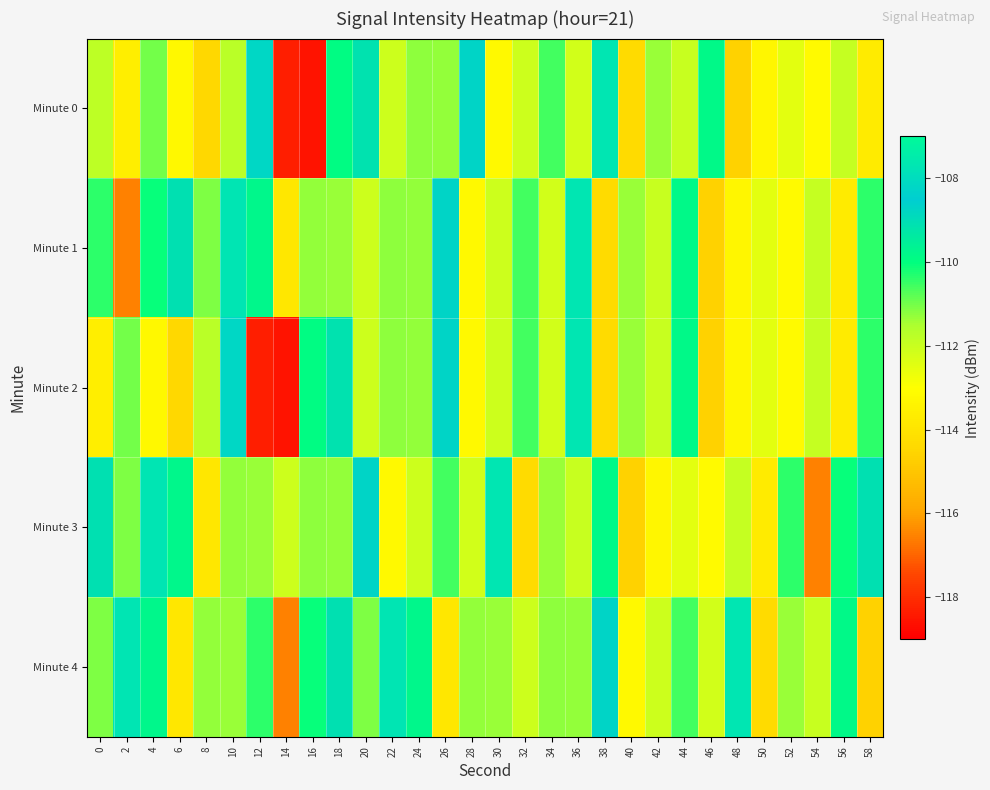

Reading right to left, transcribe all the data shown in this chart.

Minute 0: 58=-113.7	56=-112.0	54=-113.2	52=-112.5	50=-113.3	48=-114.6	46=-109.8	44=-112.0	42=-111.3	40=-114.4	38=-107.7	36=-112.2	34=-110.6	32=-112.1	30=-113.2	28=-108.7	26=-111.3	24=-111.2	22=-112.1	20=-109.1	18=-109.9	16=-118.5	14=-118.3	12=-108.2	10=-111.8	8=-114.4	6=-113.2	4=-111.0	2=-113.6	0=-111.8
Minute 1: 58=-110.4	56=-113.7	54=-112.0	52=-113.2	50=-112.5	48=-113.3	46=-114.6	44=-109.8	42=-112.0	40=-111.3	38=-114.4	36=-107.7	34=-112.2	32=-110.6	30=-112.1	28=-113.2	26=-108.7	24=-111.3	22=-111.2	20=-112.1	18=-111.4	16=-111.3	14=-113.9	12=-109.8	10=-107.7	8=-111.1	6=-109.1	4=-110.1	2=-116.5	0=-110.4
Minute 2: 58=-110.4	56=-113.7	54=-112.0	52=-113.2	50=-112.5	48=-113.3	46=-114.6	44=-109.8	42=-112.0	40=-111.3	38=-114.4	36=-107.7	34=-112.2	32=-110.6	30=-112.1	28=-113.2	26=-108.7	24=-111.3	22=-111.2	20=-112.1	18=-109.1	16=-109.9	14=-118.5	12=-118.3	10=-108.2	8=-111.8	6=-114.4	4=-113.2	2=-111.0	0=-113.6
Minute 3: 58=-109.1	56=-110.1	54=-116.5	52=-110.4	50=-113.7	48=-112.0	46=-113.2	44=-112.5	42=-113.3	40=-114.6	38=-109.8	36=-112.0	34=-111.3	32=-114.4	30=-107.7	28=-112.2	26=-110.6	24=-112.1	22=-113.2	20=-108.7	18=-111.3	16=-111.2	14=-112.1	12=-111.4	10=-111.3	8=-113.9	6=-109.8	4=-107.7	2=-111.1	0=-109.1
Minute 4: 58=-114.6	56=-109.8	54=-112.0	52=-111.3	50=-114.4	48=-107.7	46=-112.2	44=-110.6	42=-112.1	40=-113.2	38=-108.7	36=-111.3	34=-111.2	32=-112.1	30=-111.4	28=-111.3	26=-113.9	24=-109.8	22=-107.7	20=-111.1	18=-109.1	16=-110.1	14=-116.5	12=-110.4	10=-111.4	8=-111.3	6=-113.9	4=-109.8	2=-107.7	0=-111.1